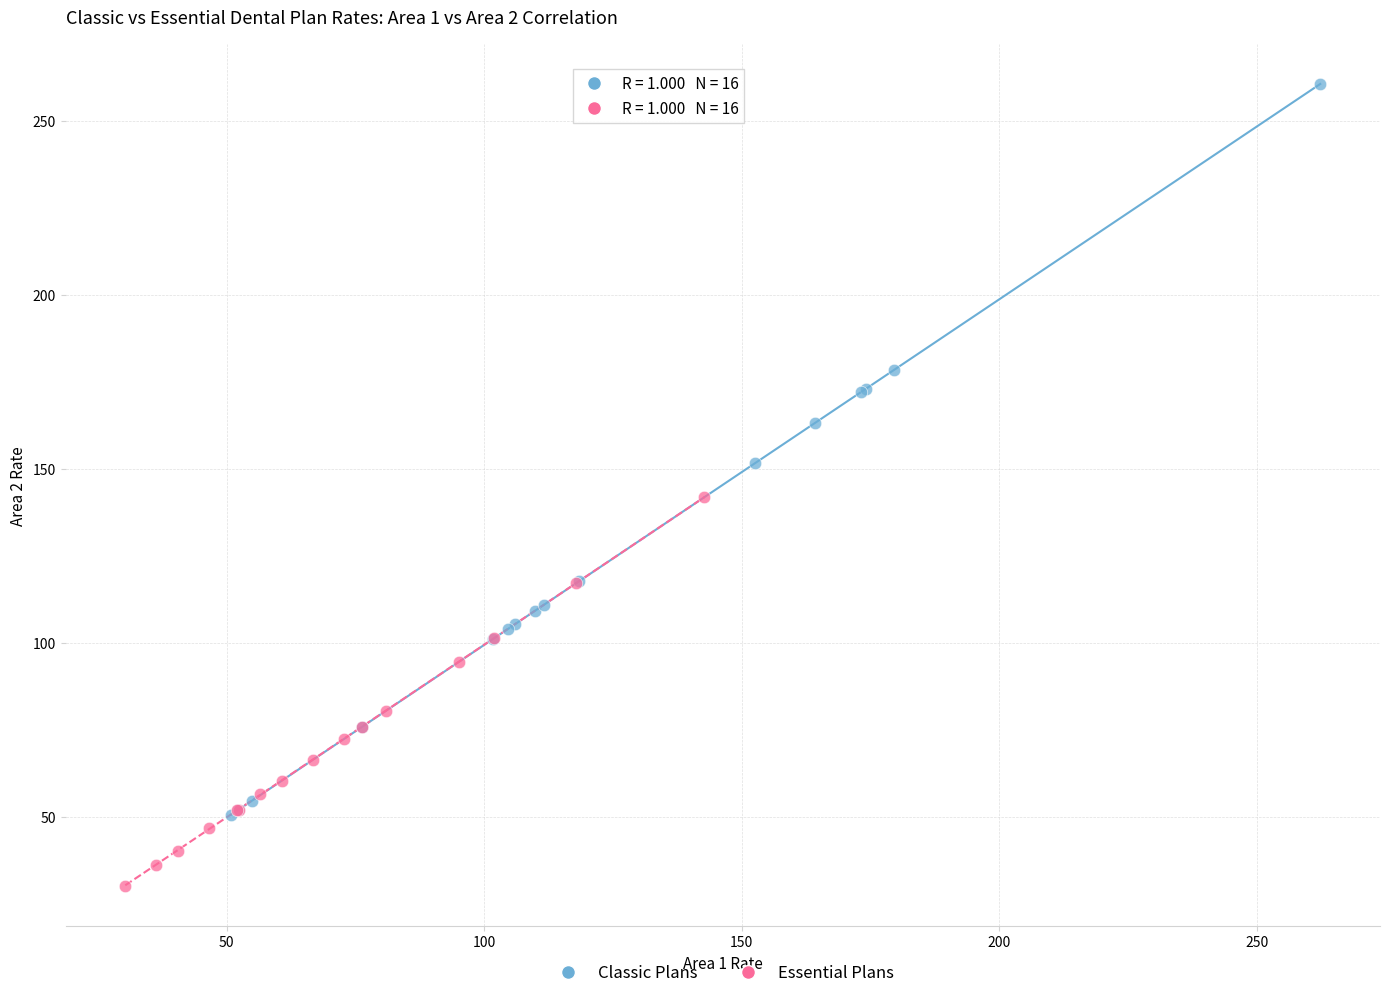

Which series has the largest Y range (max minus min)?

Classic Plans